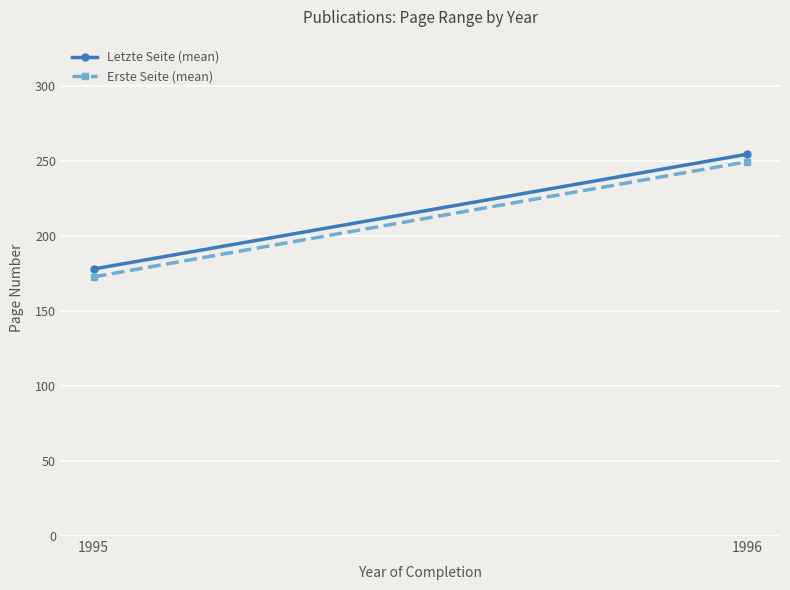

Between 1996 and 1995, which is larger?

1996